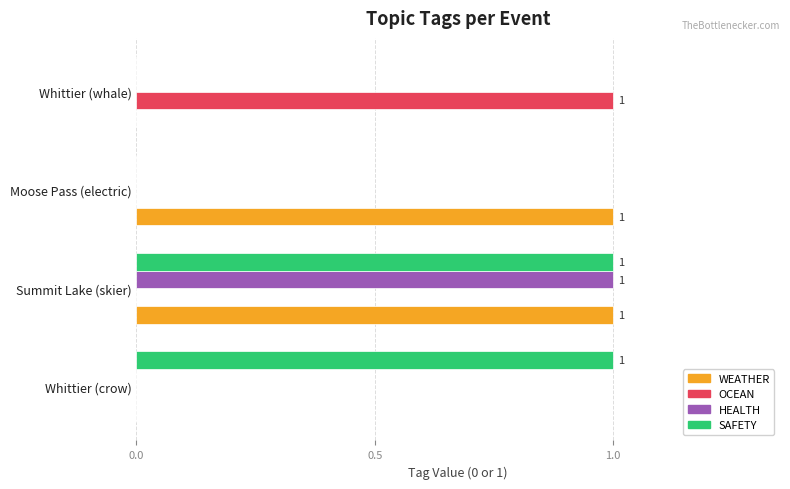

At which category is the sum across all series the highest?

Summit Lake (skier)